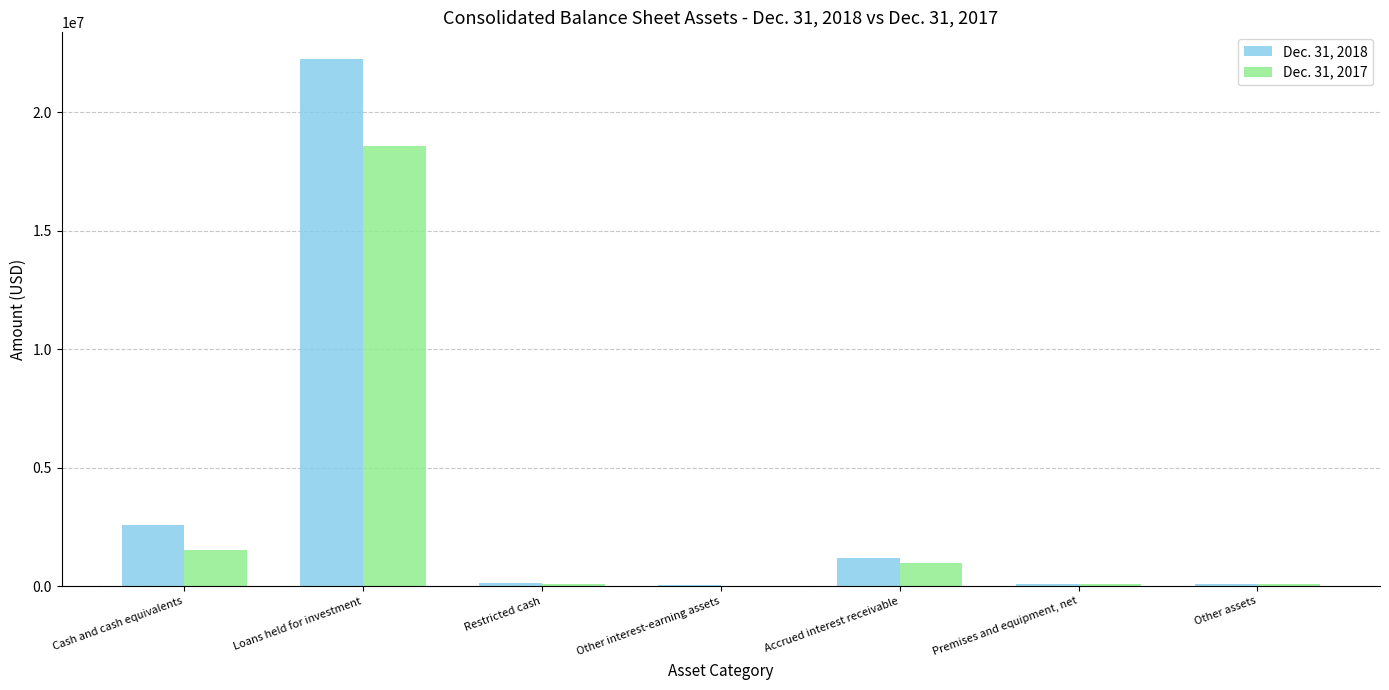

Which category has the highest value in the Dec. 31, 2018 series?

Loans held for investment